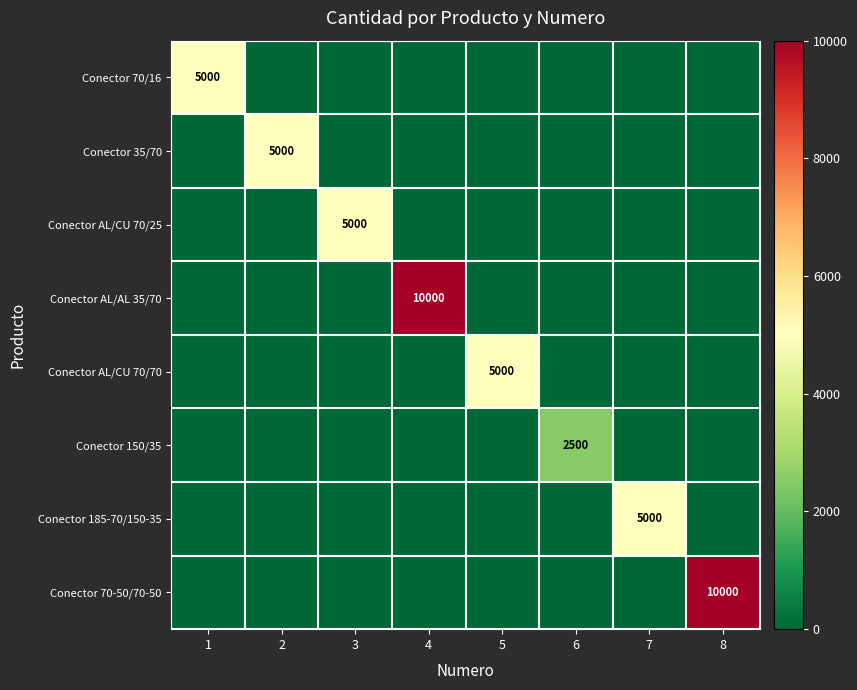

The value of Conector 70-50/70-50 at 4 is 6893. True or false?

False